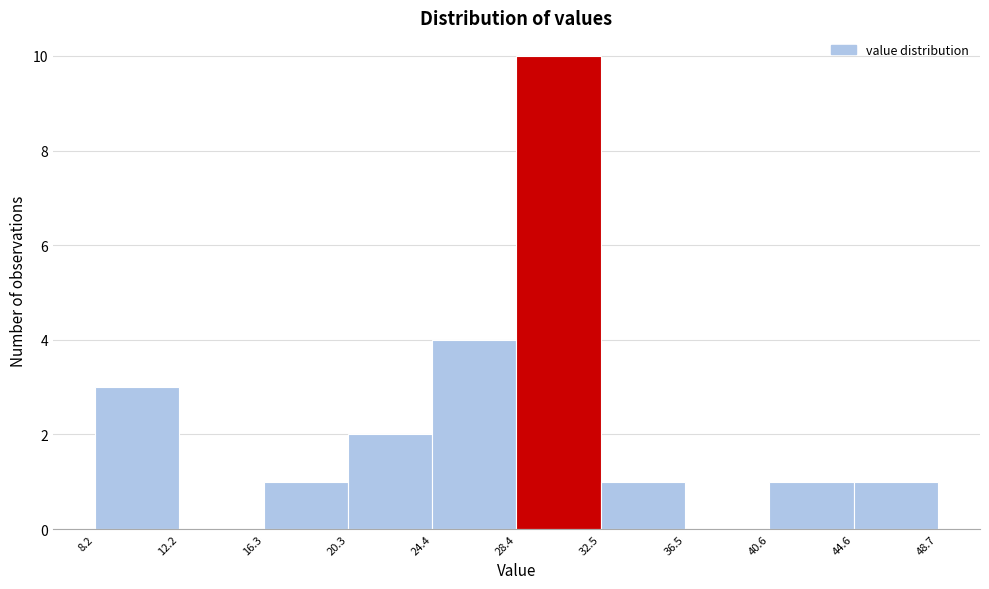

Which range on the x-axis has the tallest bar?

28.4 to 32.5